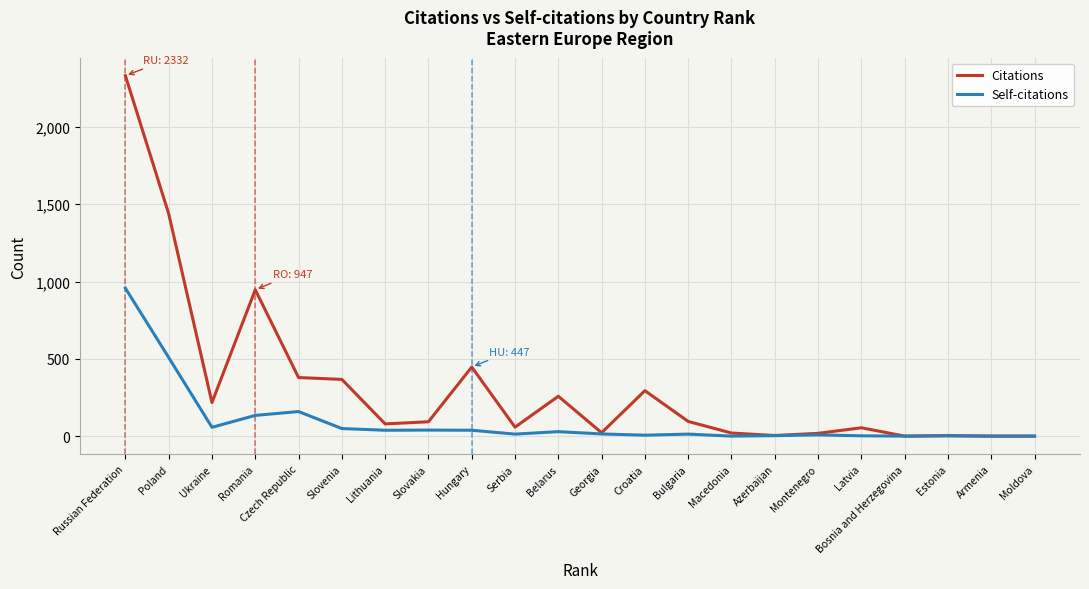

Which category has the highest value in the Self-citations series?

Russian Federation